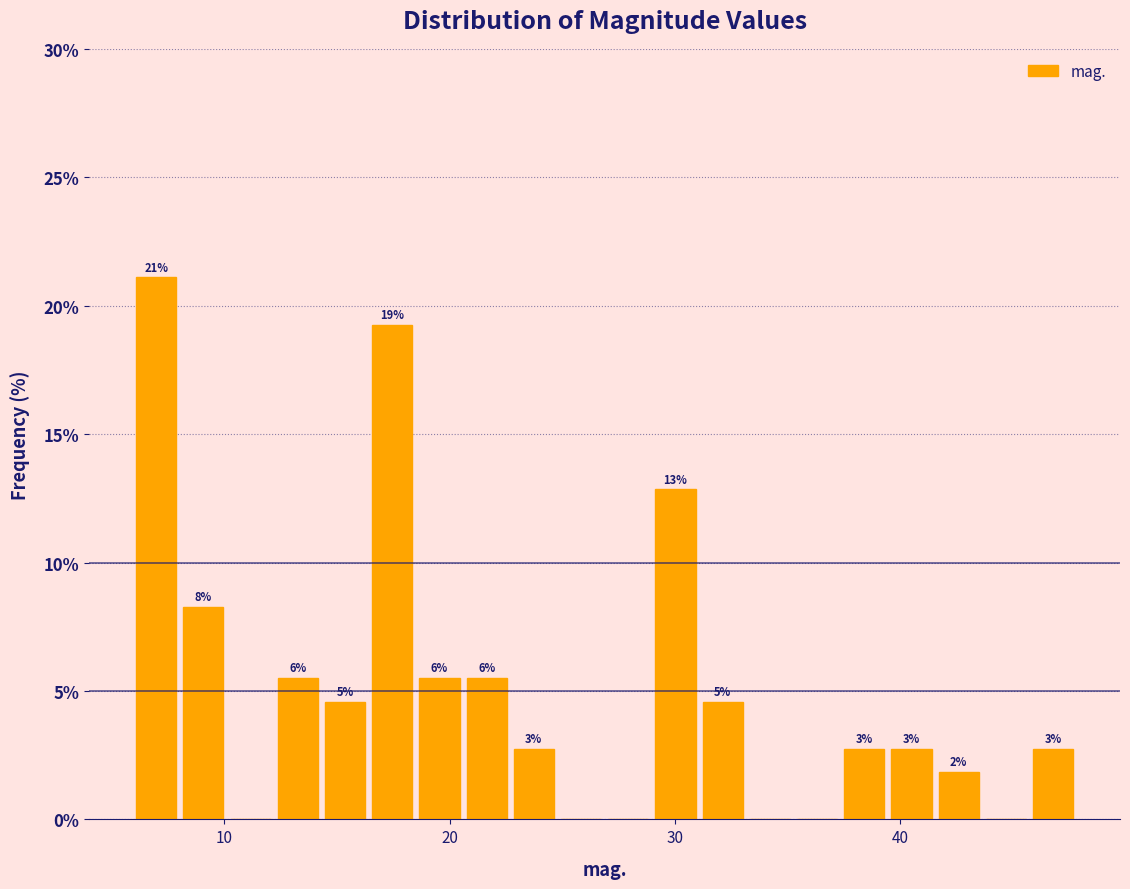

Around what value on the x-axis is the tallest bar? Give the approximate position of its centre, as read against the axis.

7